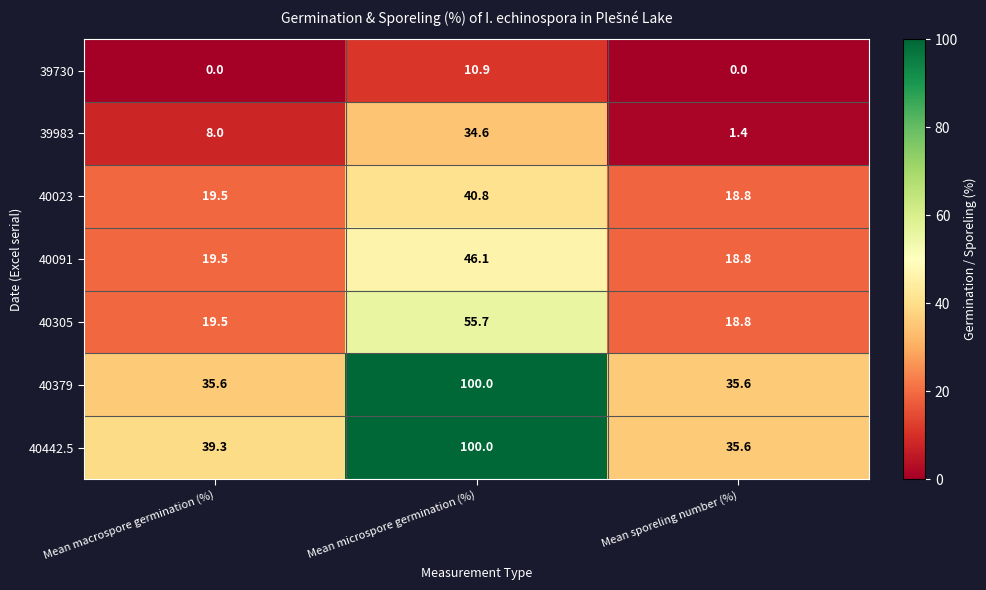

True or false: 40305 has a value of 86.8 at Mean microspore germination (%).

False